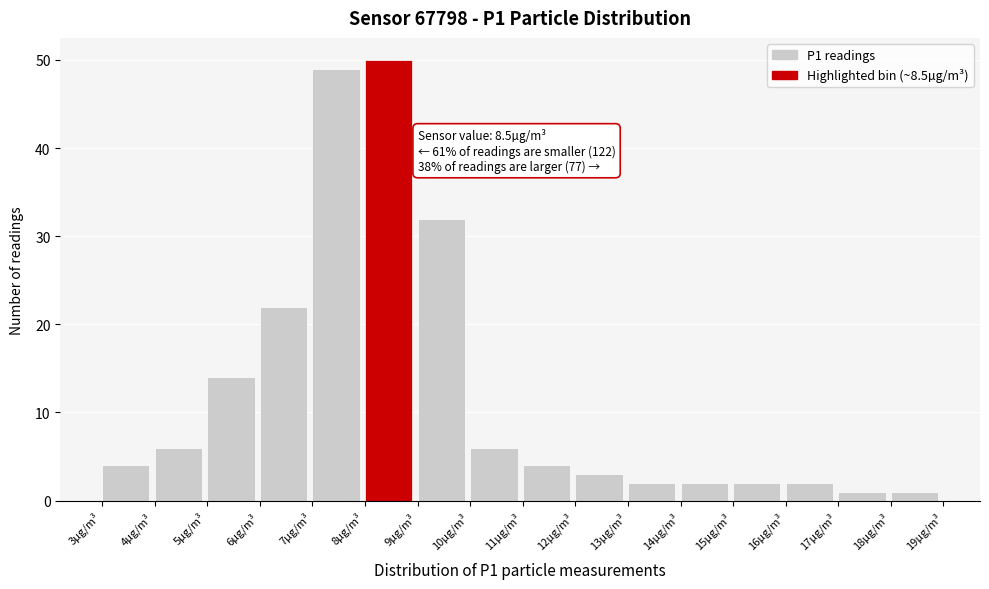

Over which range of the x-axis is the bar tallest?

8 to 9